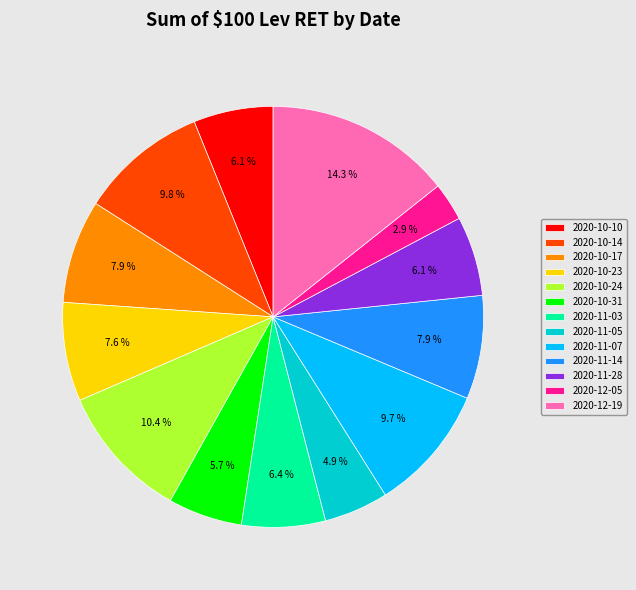

Does 2020-10-17 represent more than half of the total?

No